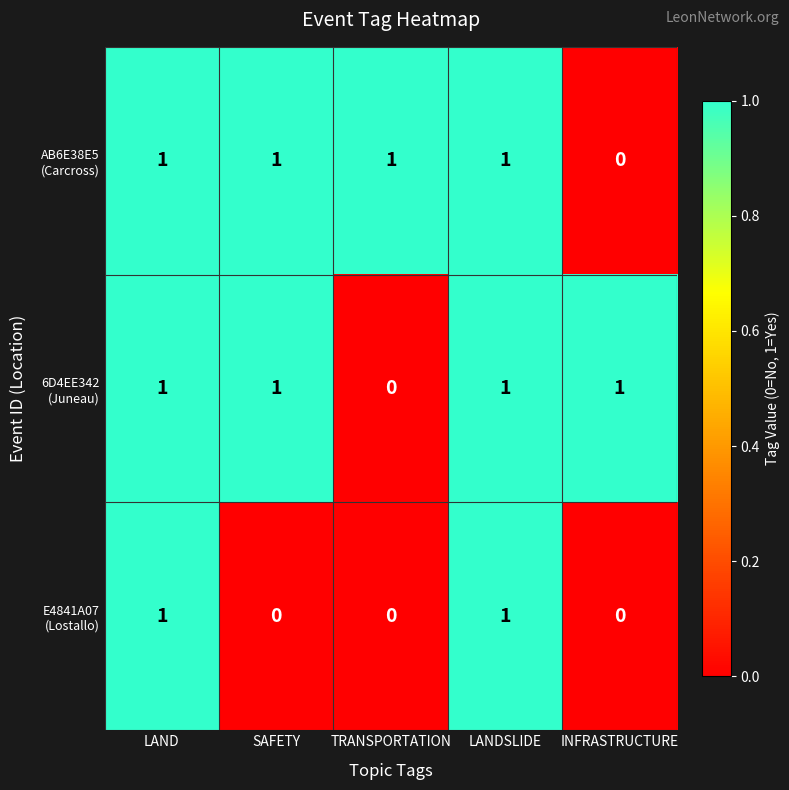

At how many categories does at least one series exceed 0?

5